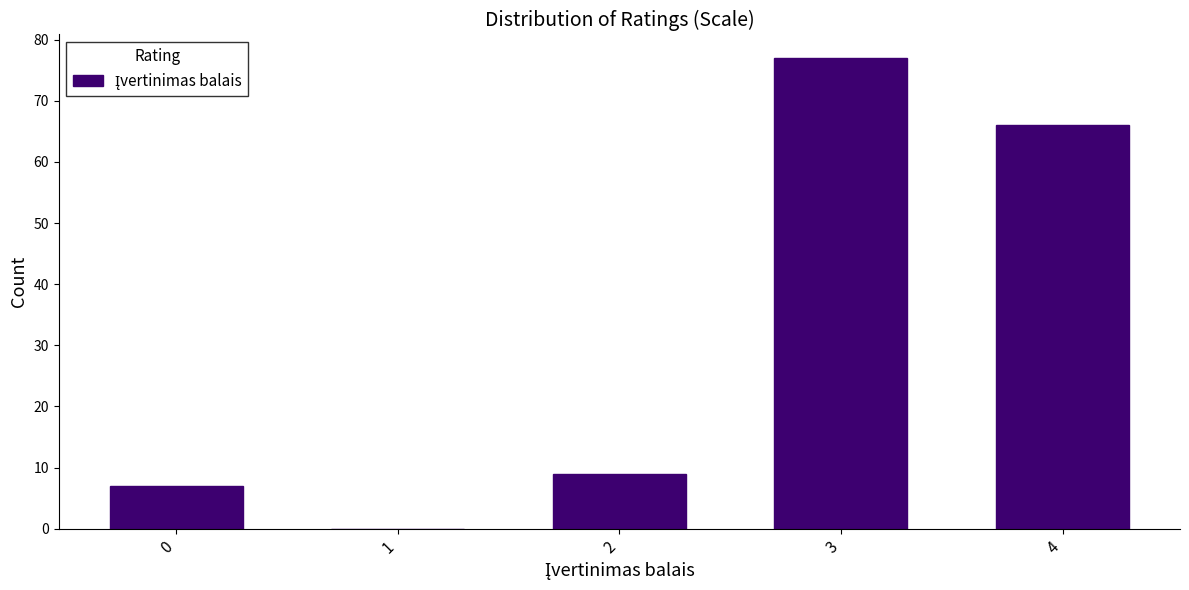

Reading left to right, extract all data points from this chart.

0=7	1=0	2=9	3=77	4=66